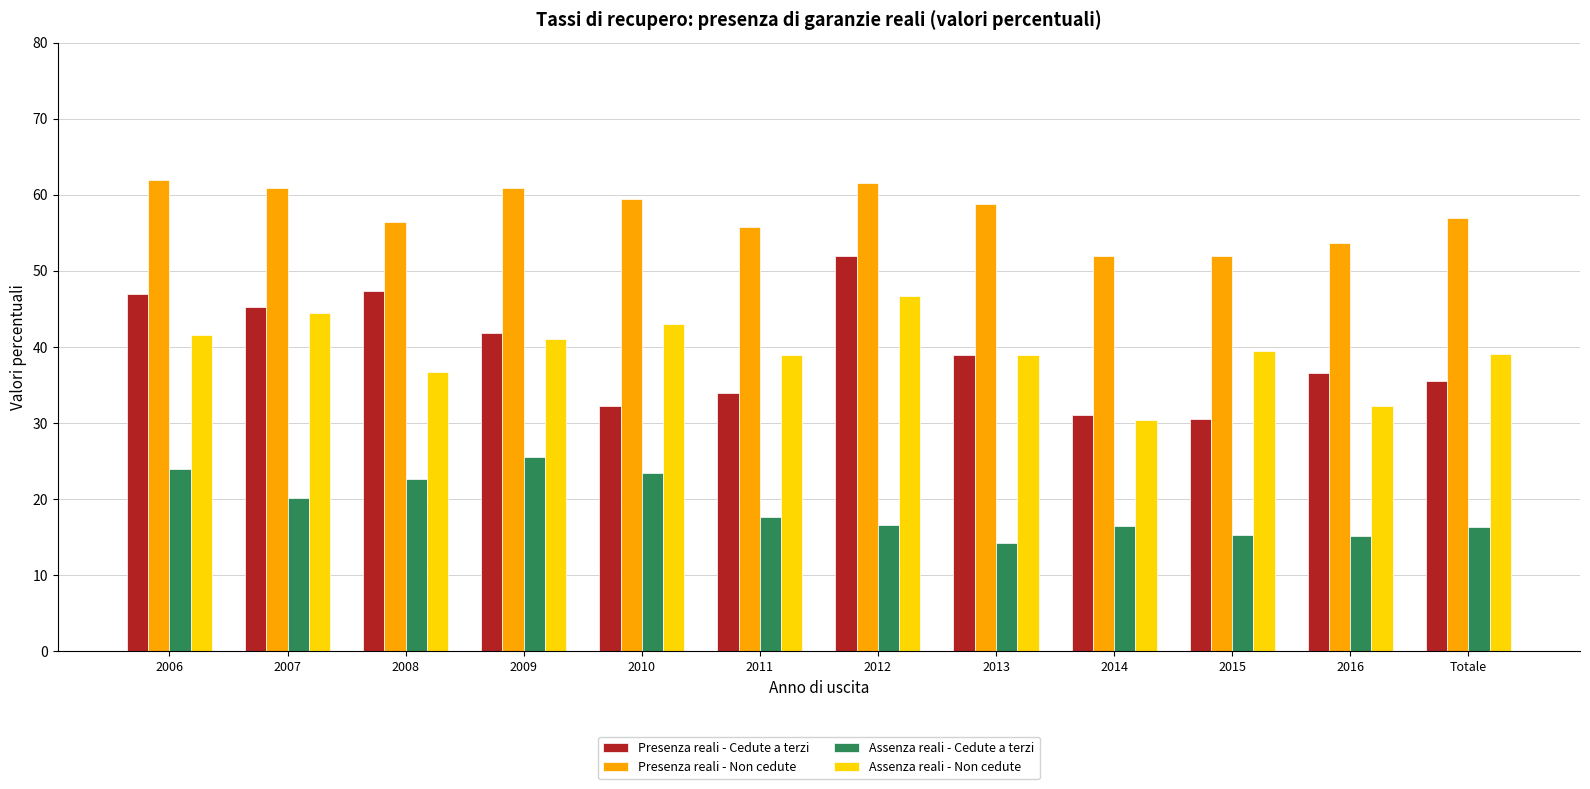

What is the label of the 10th bar from the right?

2008